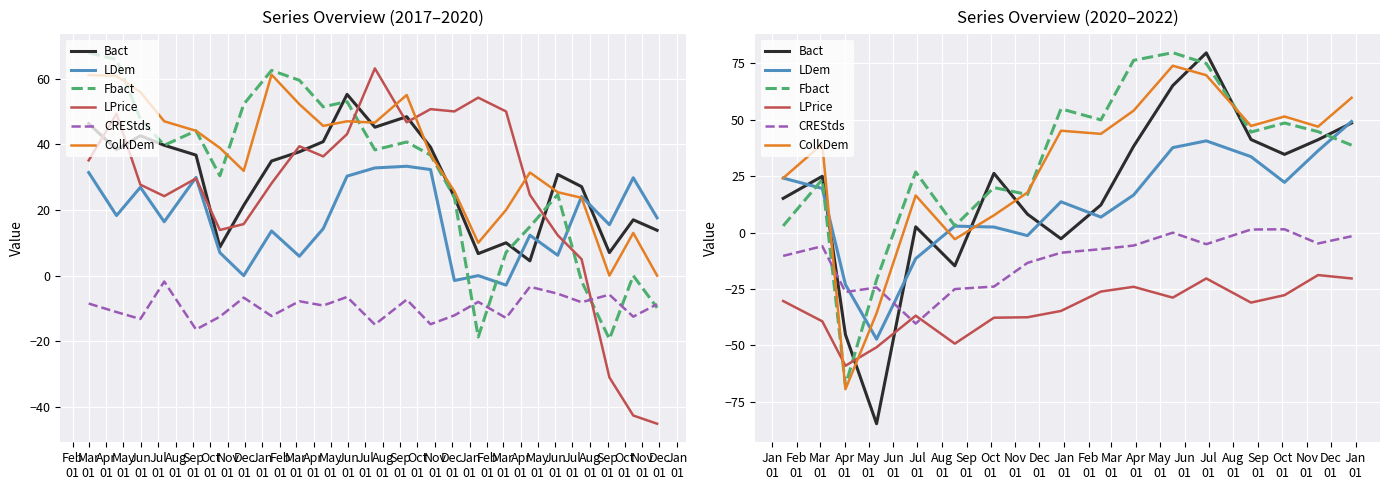

What are all the series names shown in the legend?

Bact, LDem, Fbact, LPrice, CREStds, ColkDem